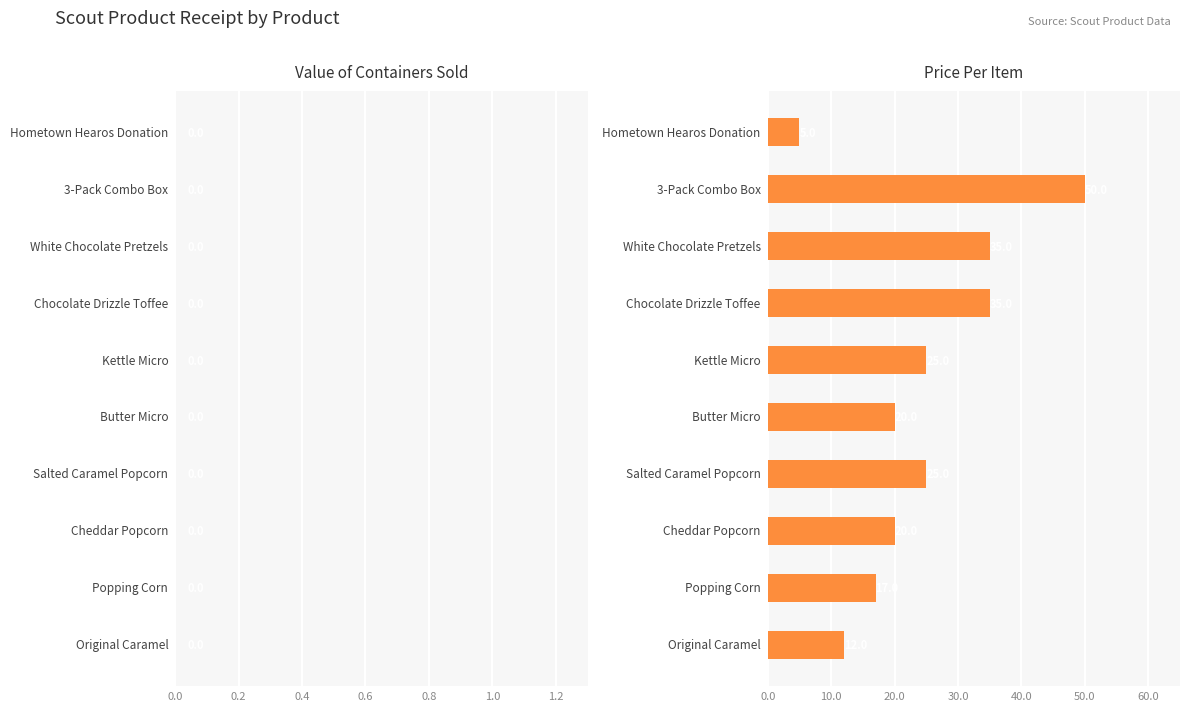

What is the value of the 5th bar from the top?

25